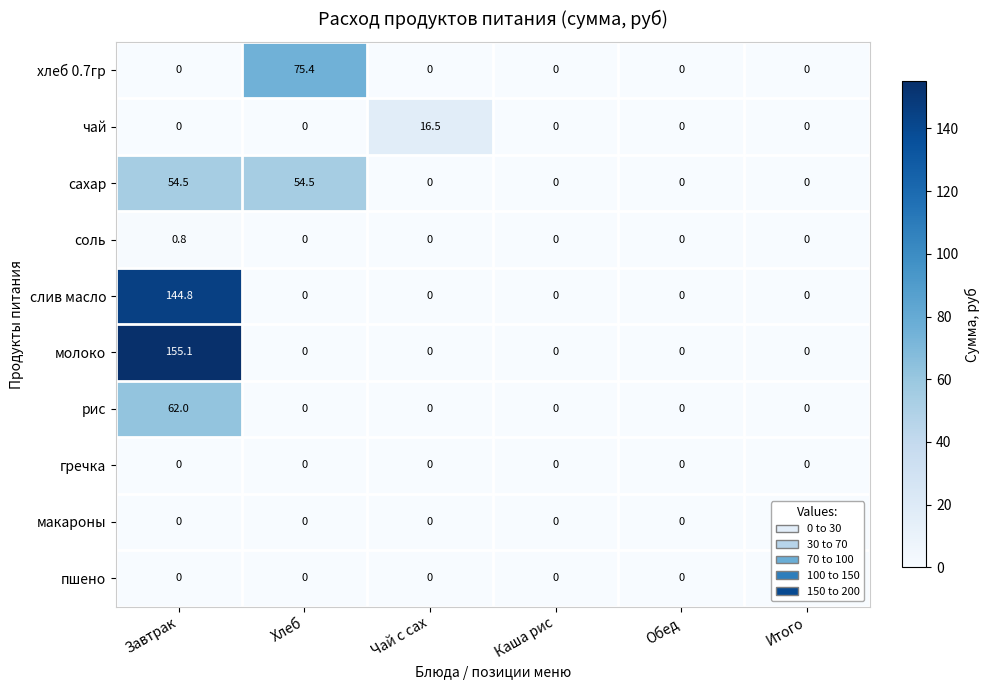

At which category is the sum across all series the highest?

Завтрак